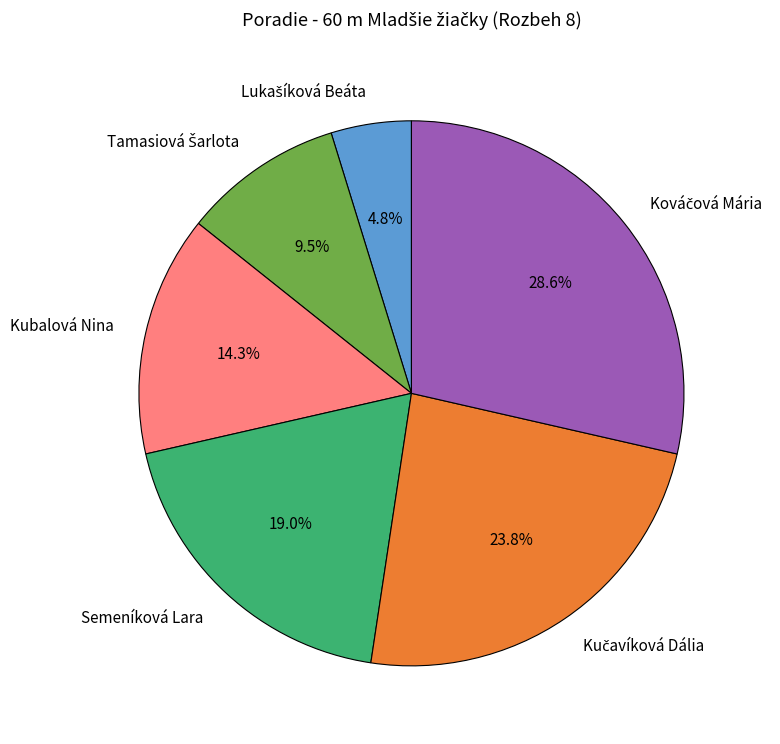

Is there a majority slice in this chart?

No